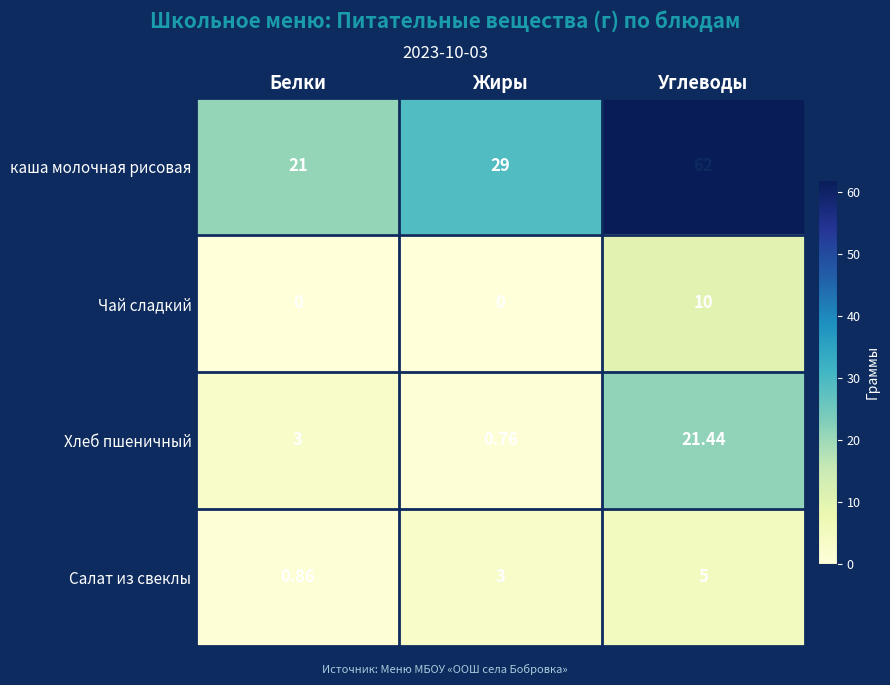

List the labels in order of Салат из свеклы value, smallest first.

Белки, Жиры, Углеводы